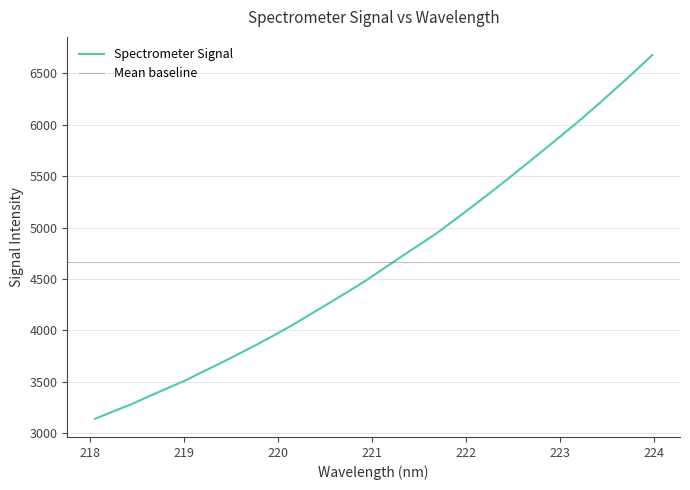

What is the sum of all values?

149422.8